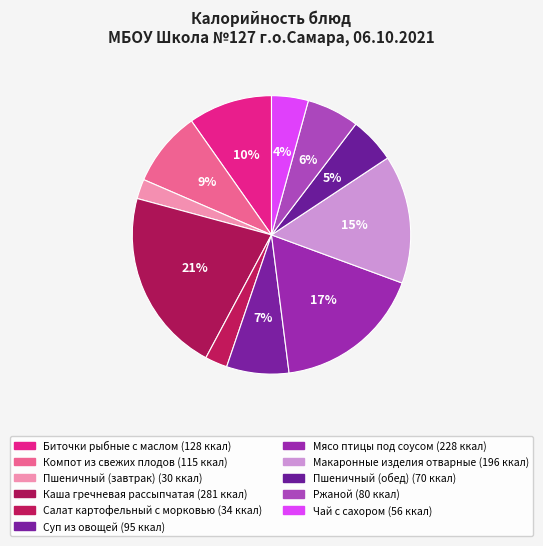

How many slices are in this pie chart?

11